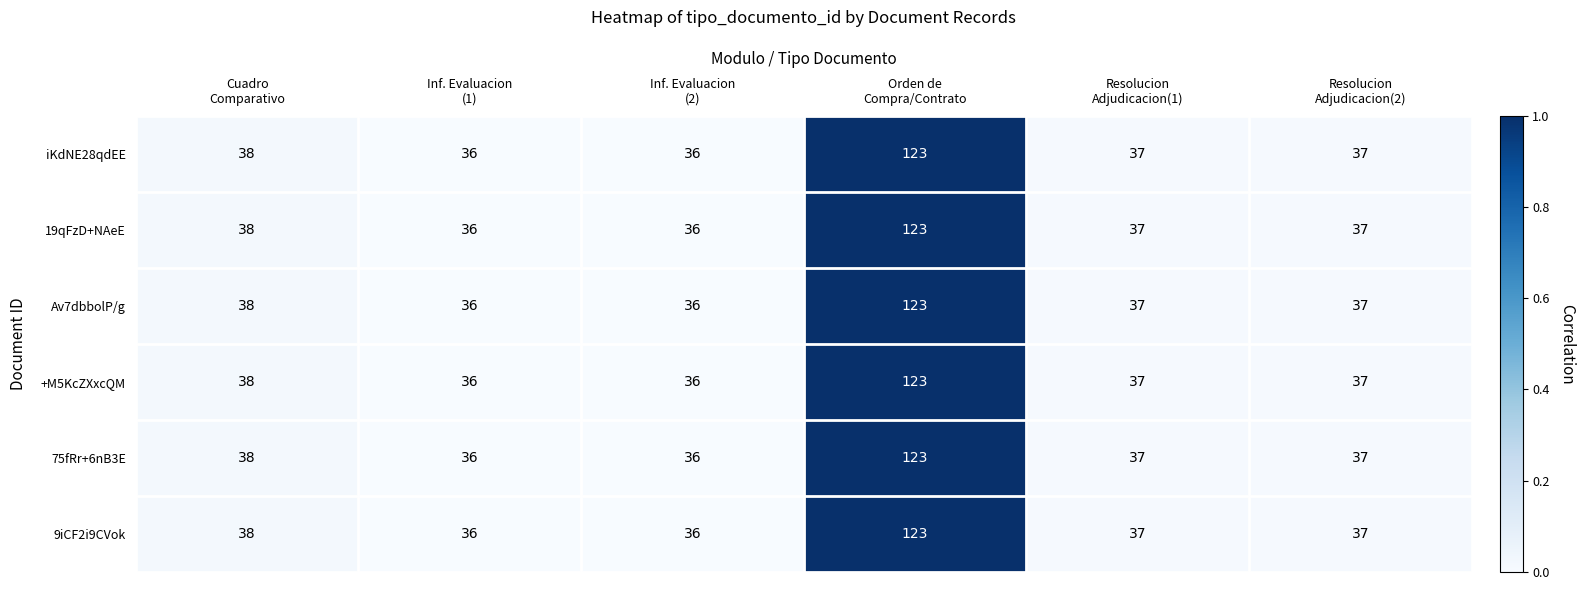

What is the average value of the 75fRr+6nB3E series?

51